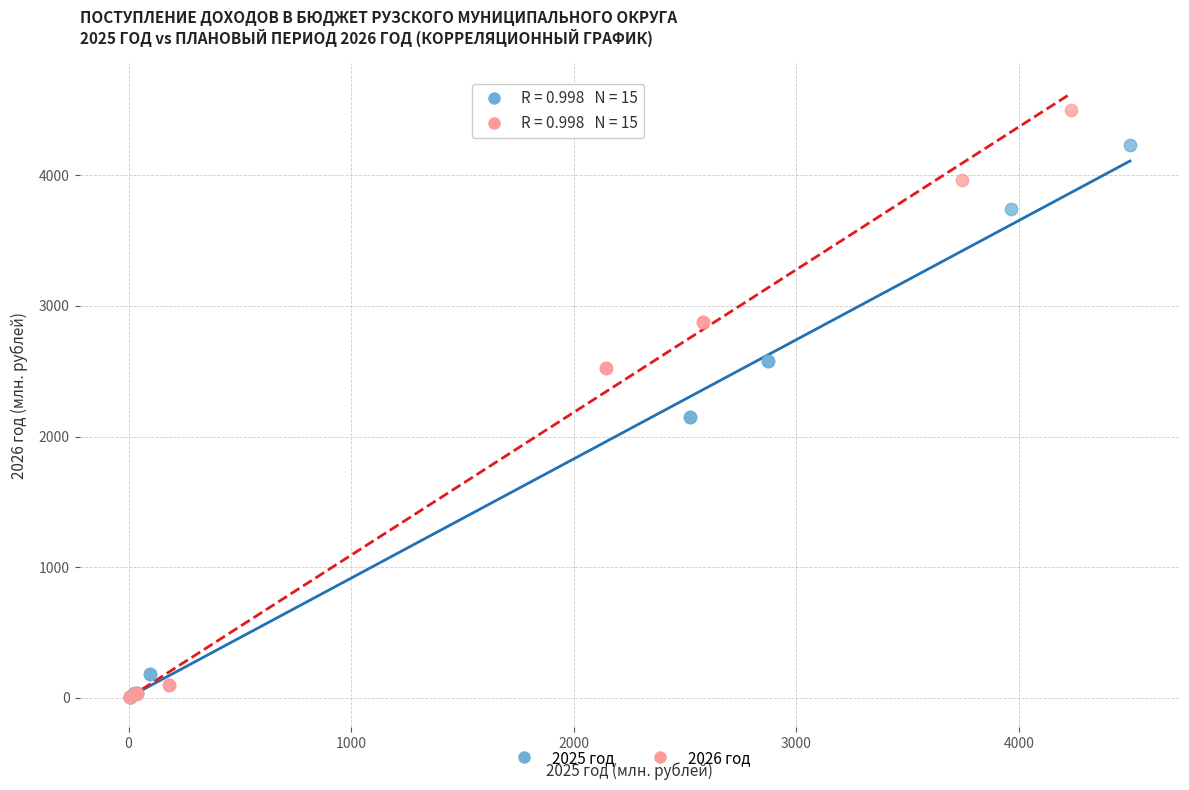

What are all the series names shown in the legend?

2025 год, 2026 год